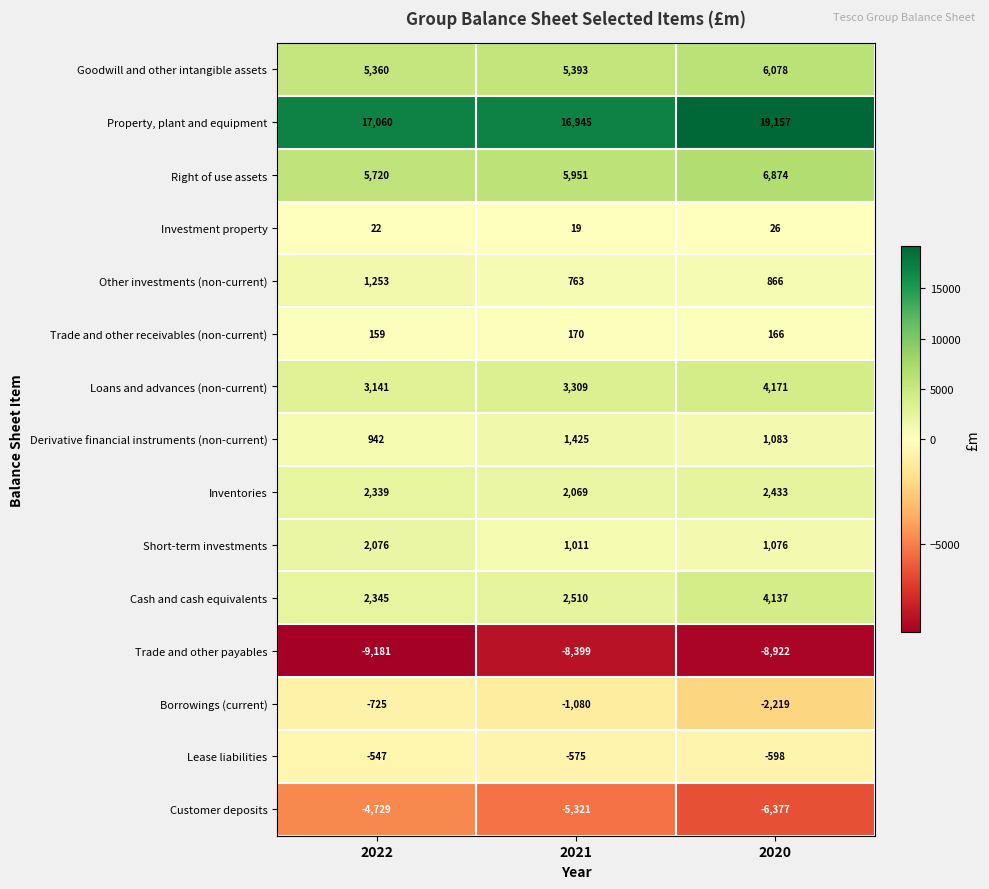

What value does the Inventories series have at 2022, to the nearest 50?

2350